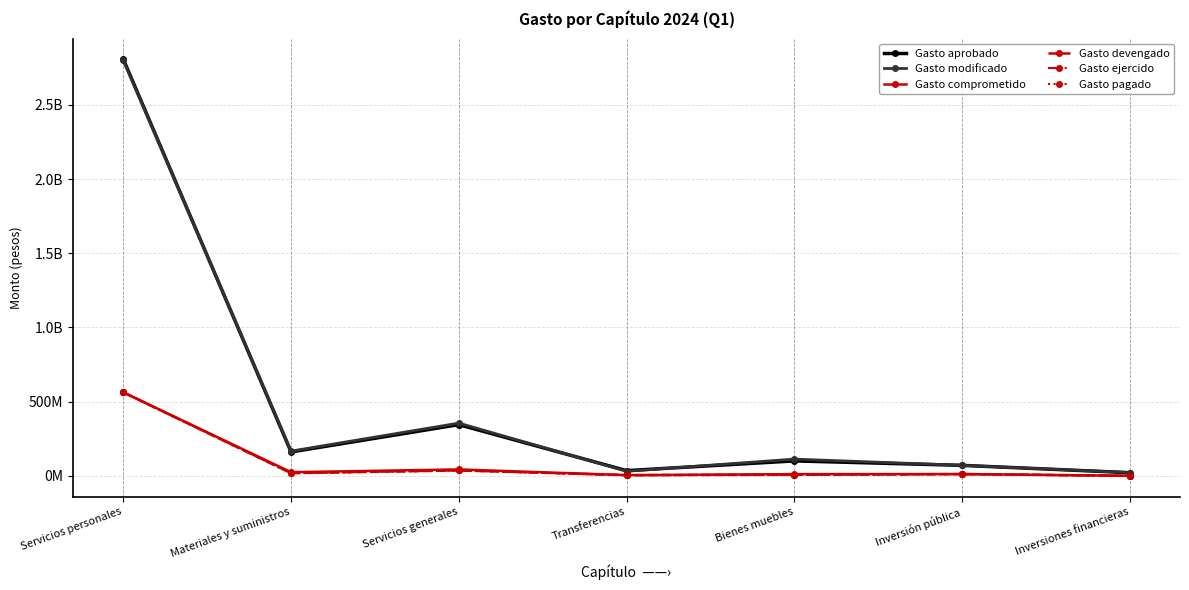

What is the difference between the highest and lowest values at Servicios personales?

2244605252